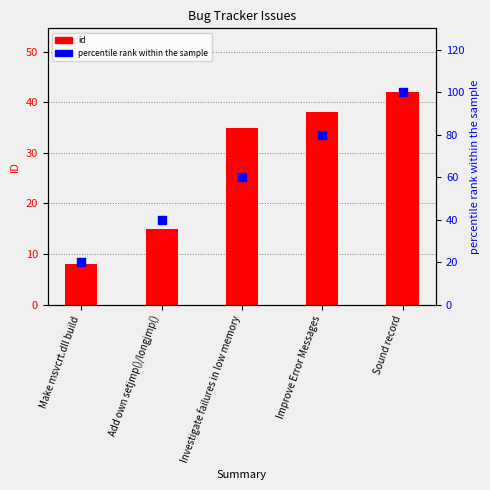

At which category is the sum across all series the highest?

Sound record